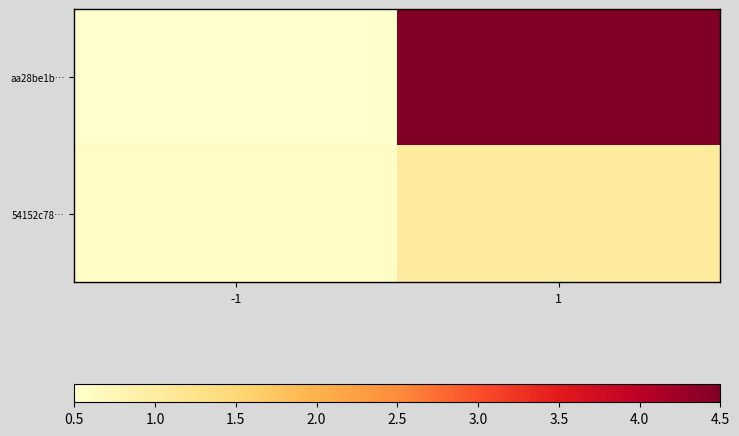

Count the number of data series in this chart.

2